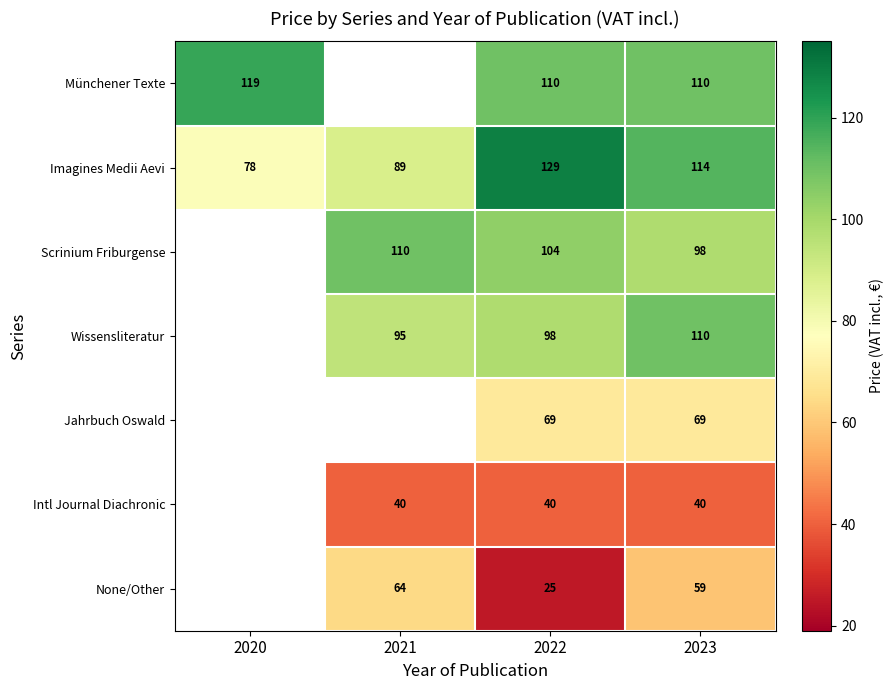

What is the greatest value displayed?

129.0